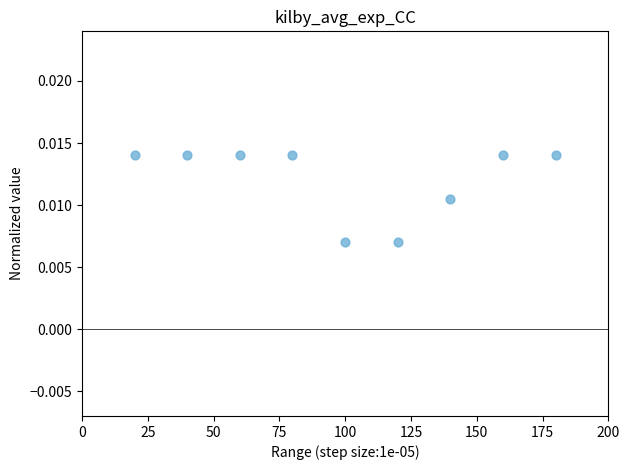

What is the average X value?

100.0